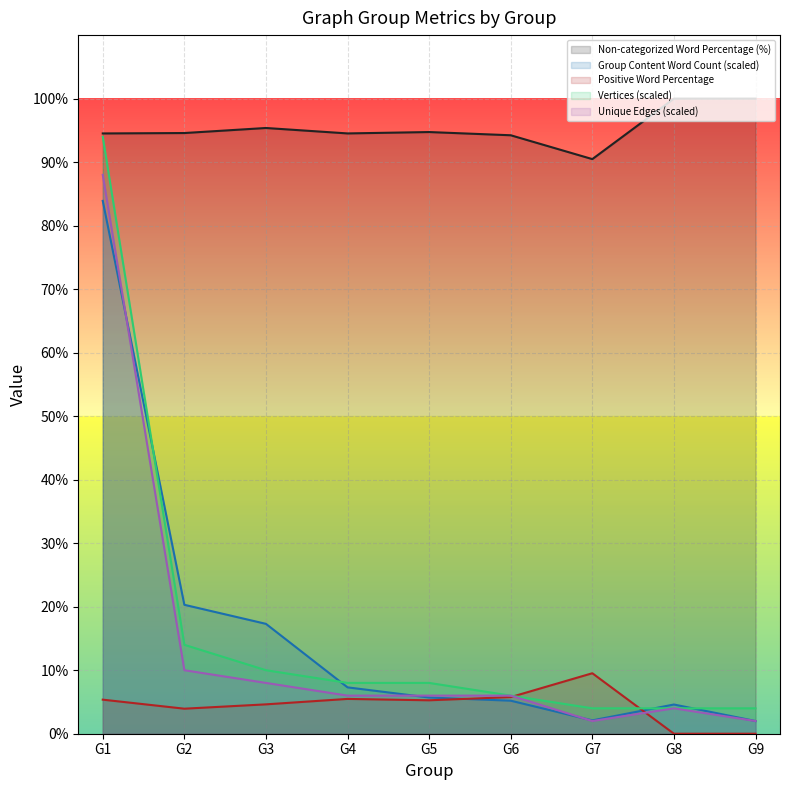

Is this an area chart (filled region under the line)?

No